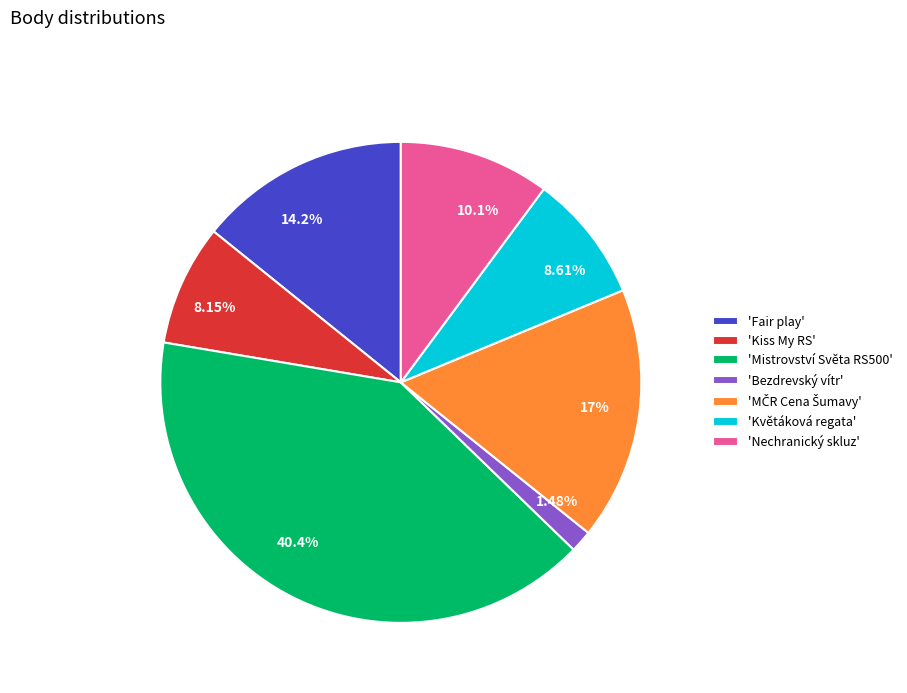

How many segments does this pie chart have?

7